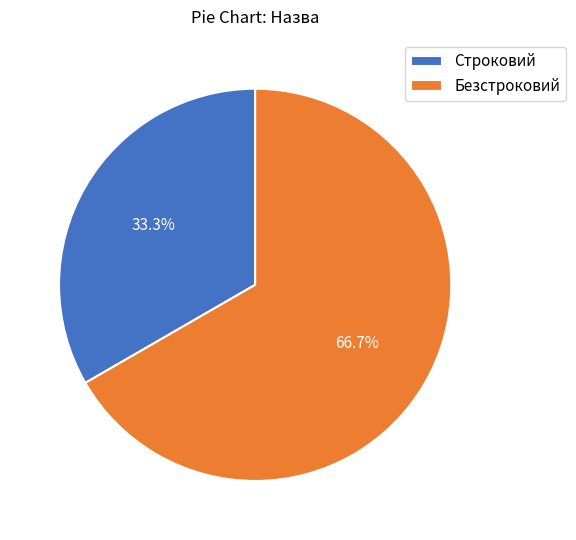

Rank the categories by value from lowest to highest.

Строковий, Безстроковий